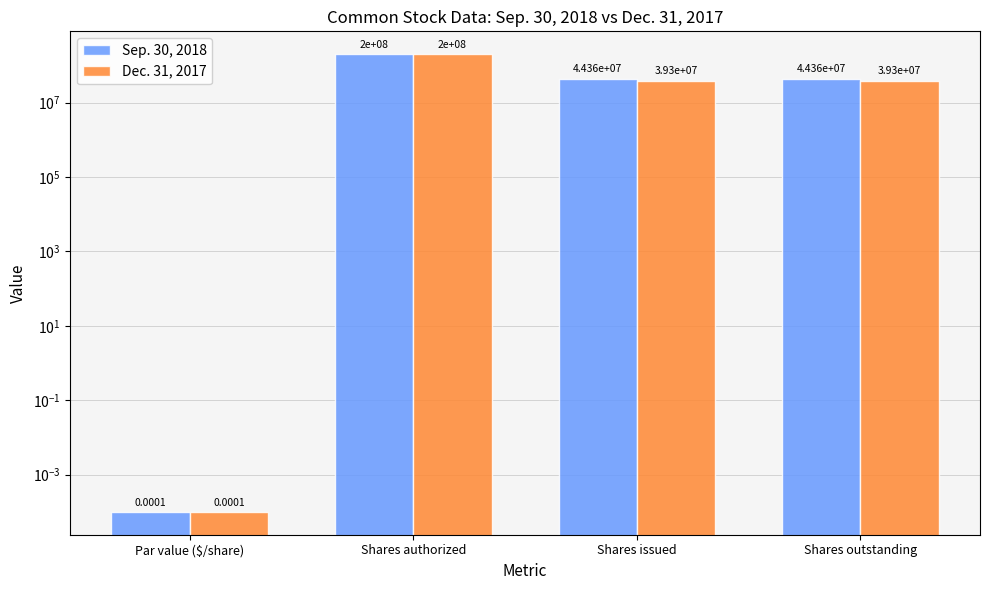

What is the total value across all series at Shares authorized?

400000000.0